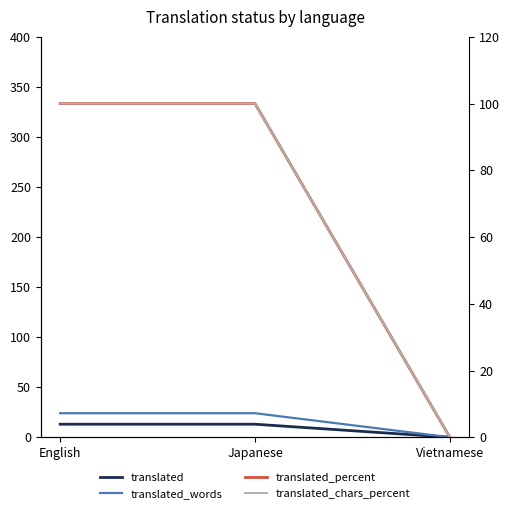

What is the label of the 2nd point from the left?

Japanese